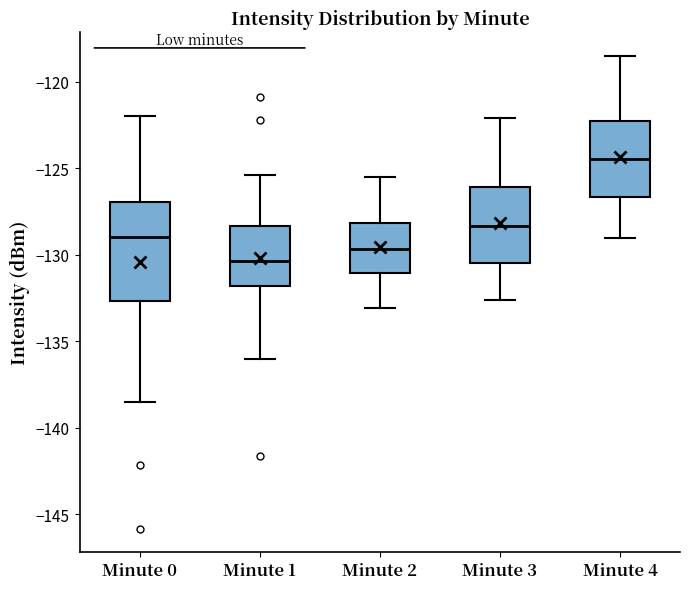

Comparing the boxes themselves (not the whiskers), which one is the tallest?

Minute 0